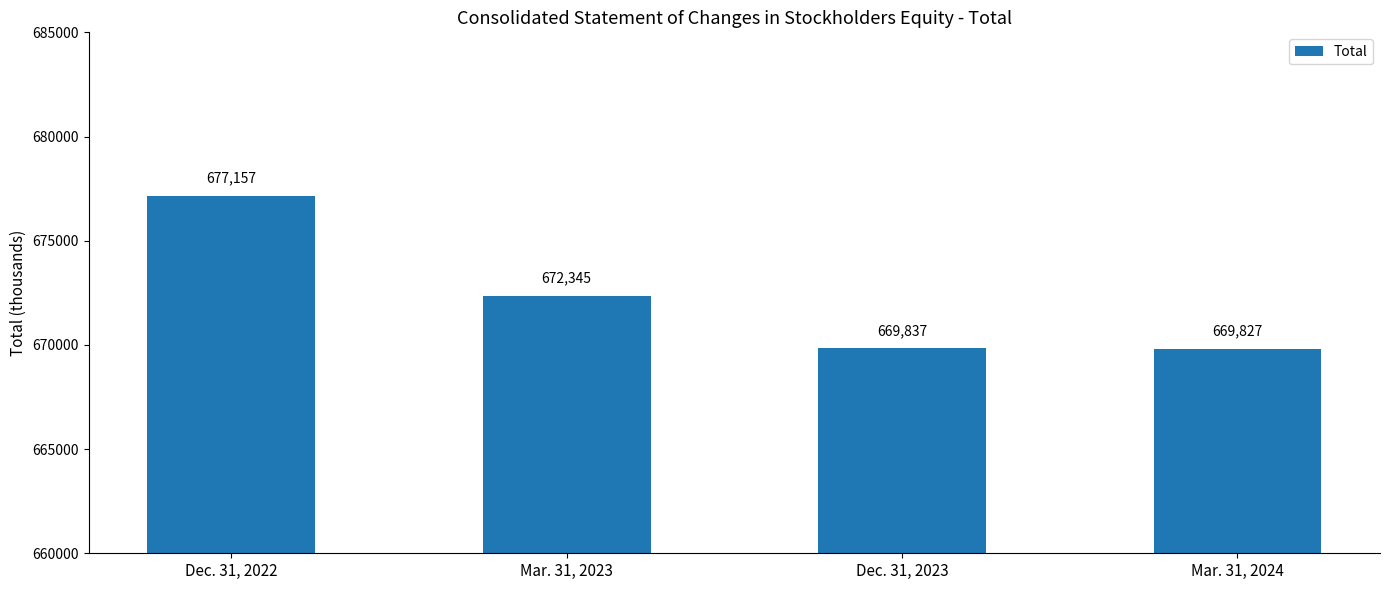

True or false: the data shows 1110284 at Dec. 31, 2022.

False